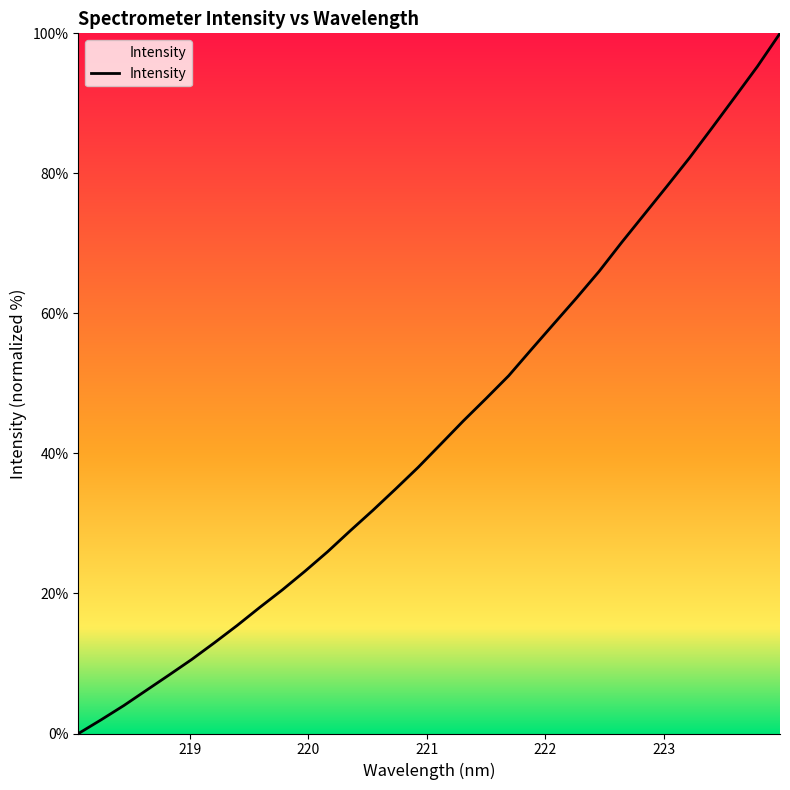

What is the difference between the maximum and minimum values?

100.0